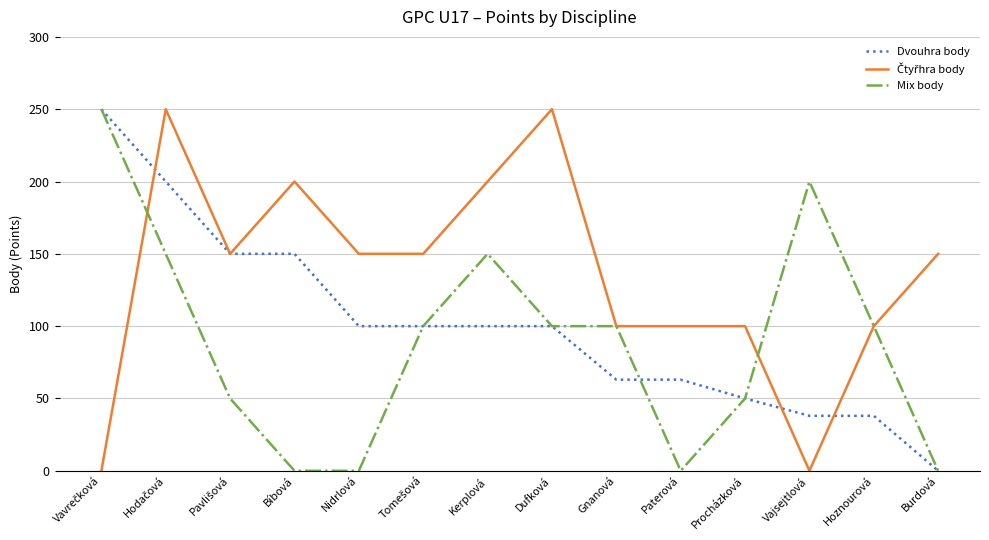

What is the highest value of the Dvouhra body series?

250